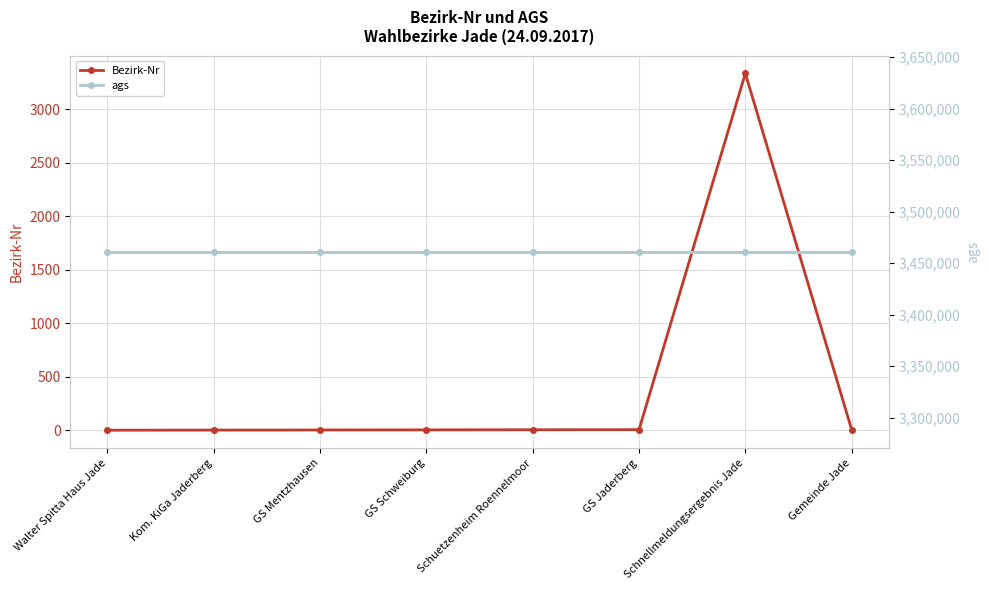

Which category has the lowest value in the Bezirk-Nr series?

Walter Spitta Haus Jade